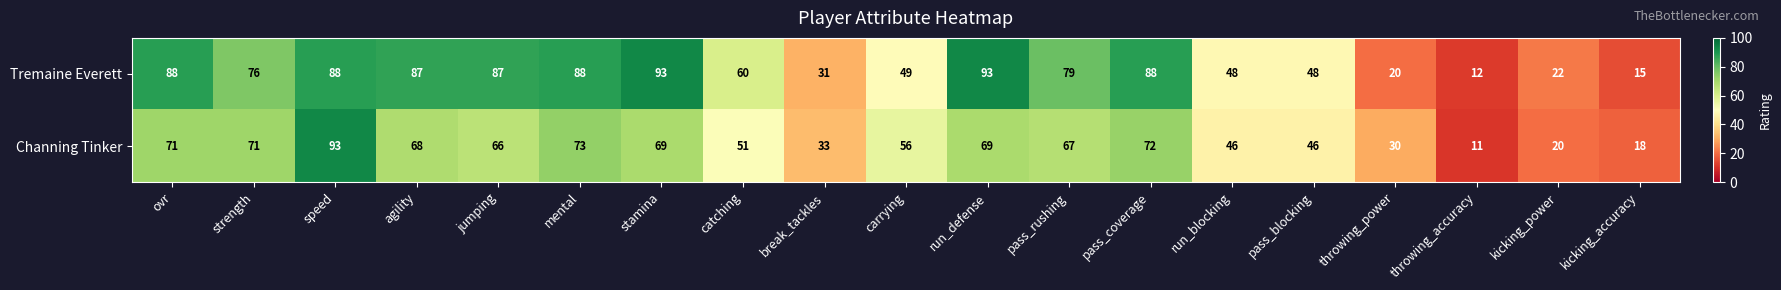

At how many categories does at least one series exceed 24?

16